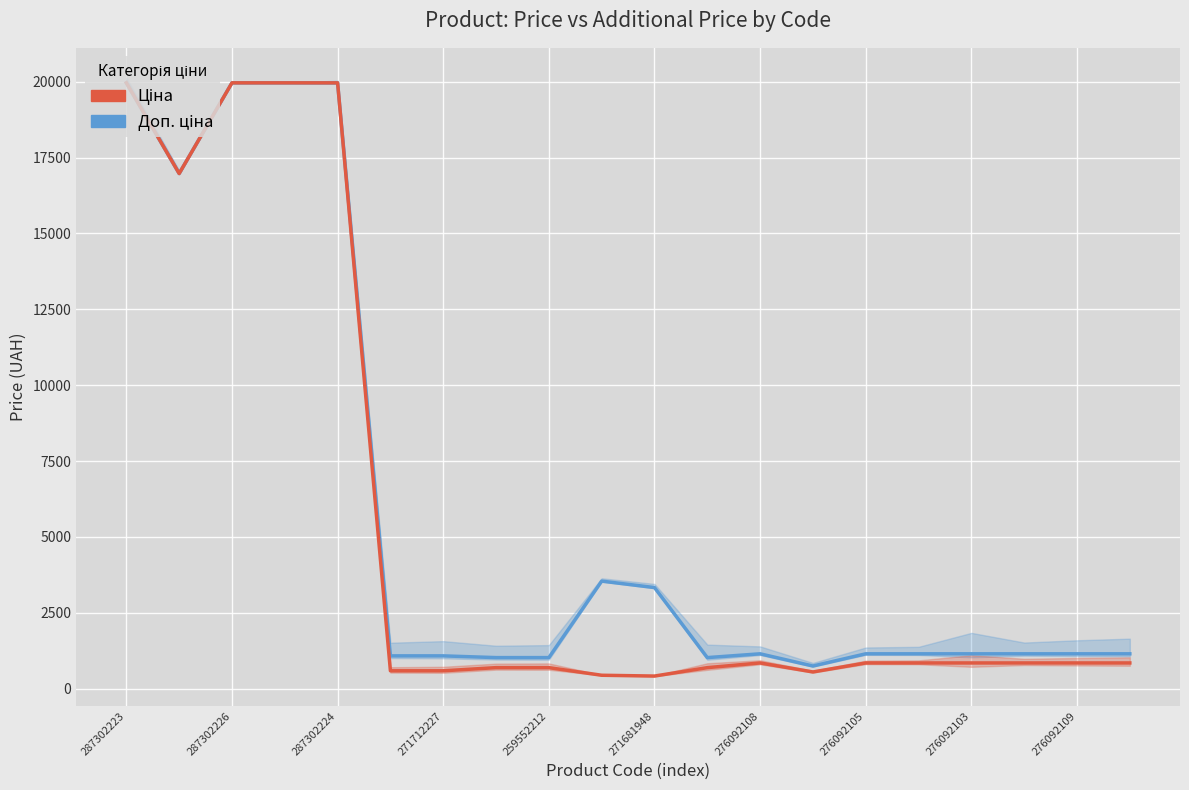

At how many categories does at least one series exceed 4079?

5